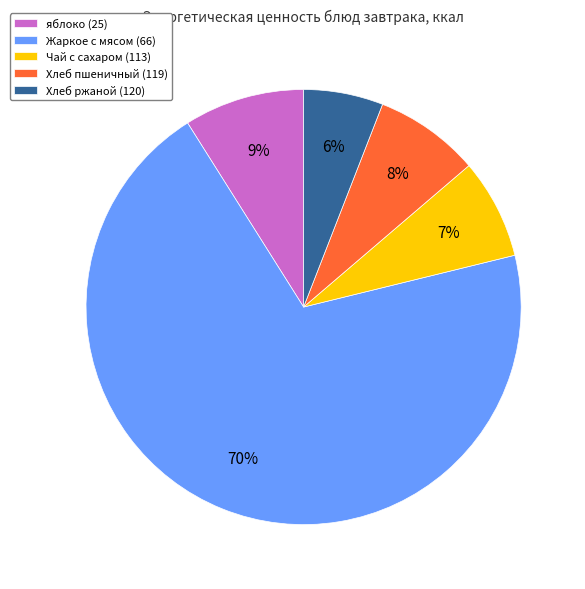

What percentage is the яблоко (25) slice, to the nearest percent?

9%